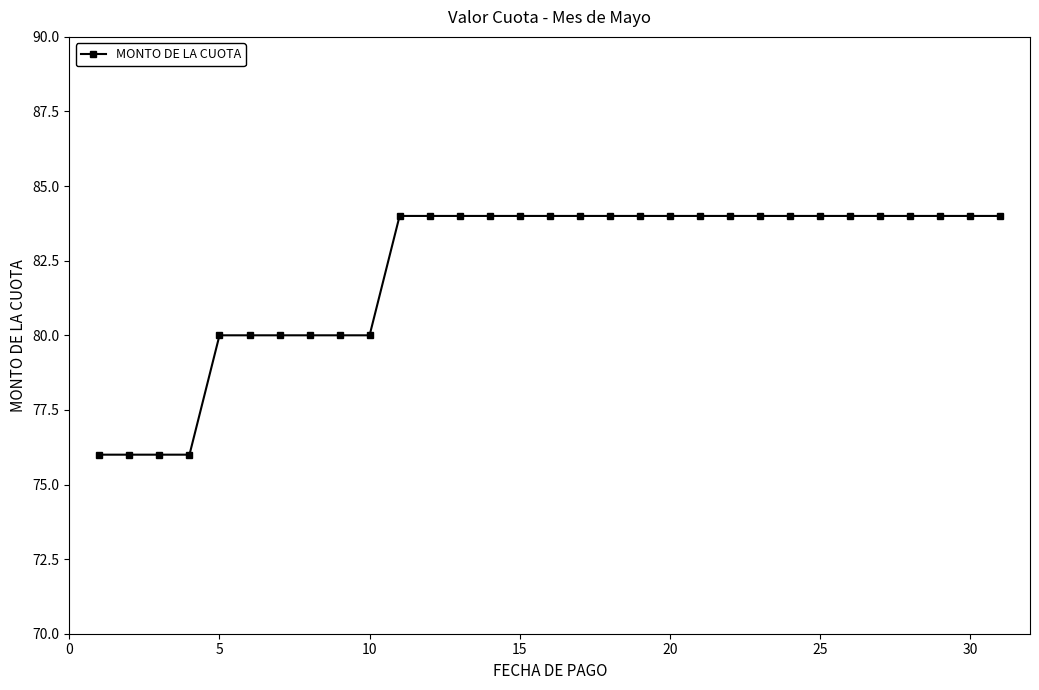

What is the maximum value shown in the chart?

84